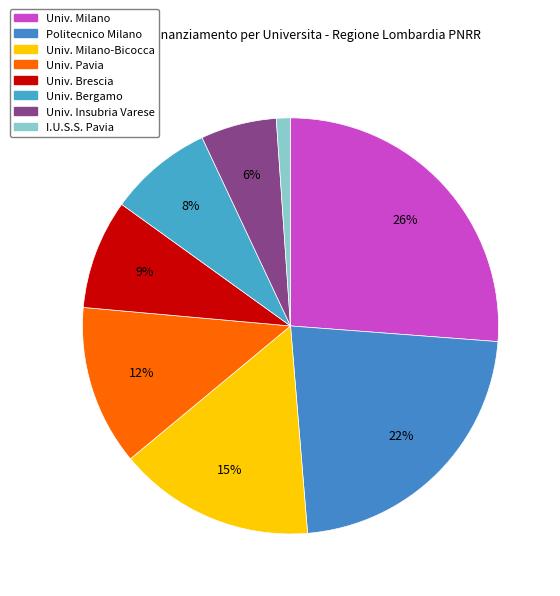

Count the number of slices in the pie.

8